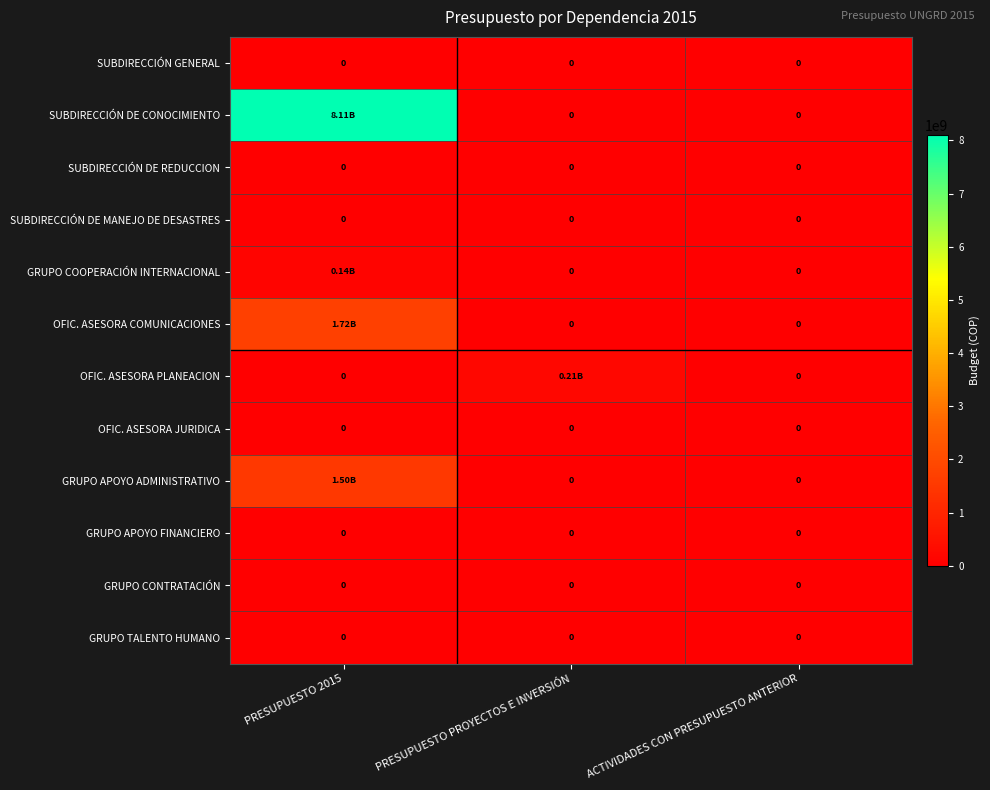

Which series has the largest total across all categories?

SUBDIRECCIÓN DE CONOCIMIENTO